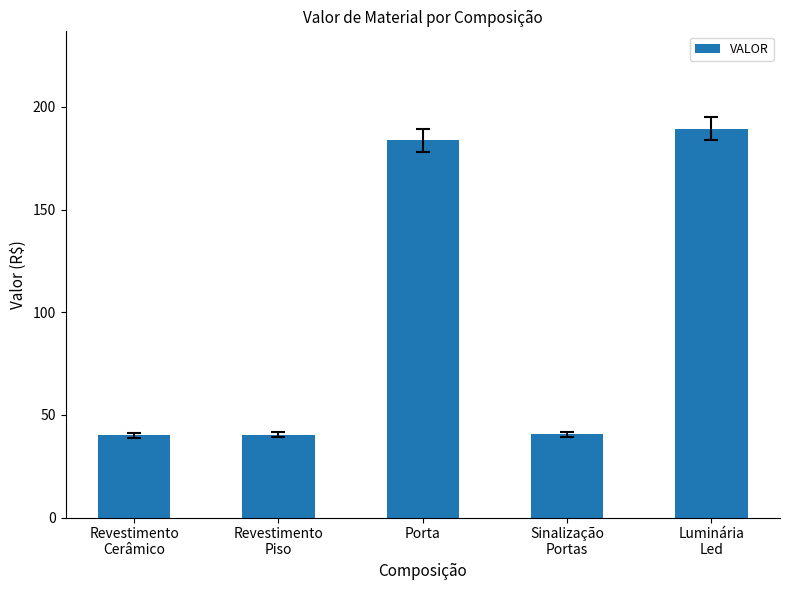

Which label corresponds to the largest value in the chart?

Luminária
Led